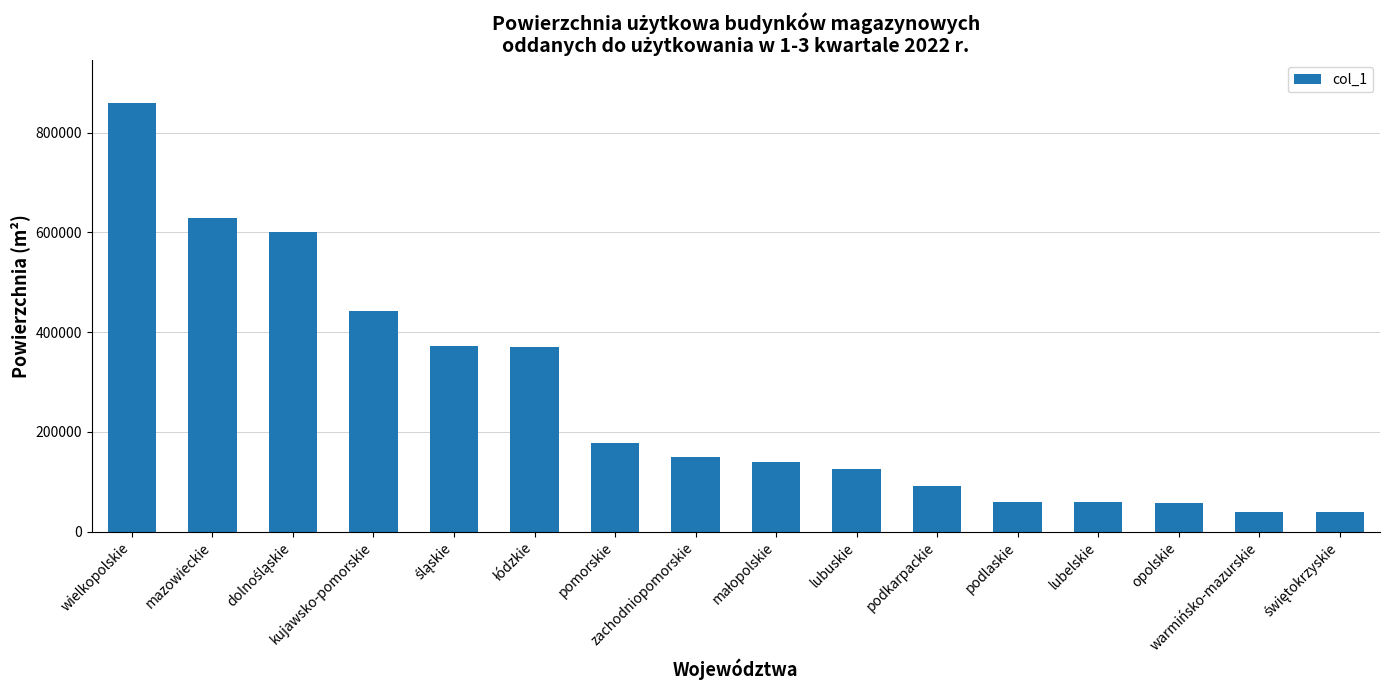

Are the bars horizontal?

No